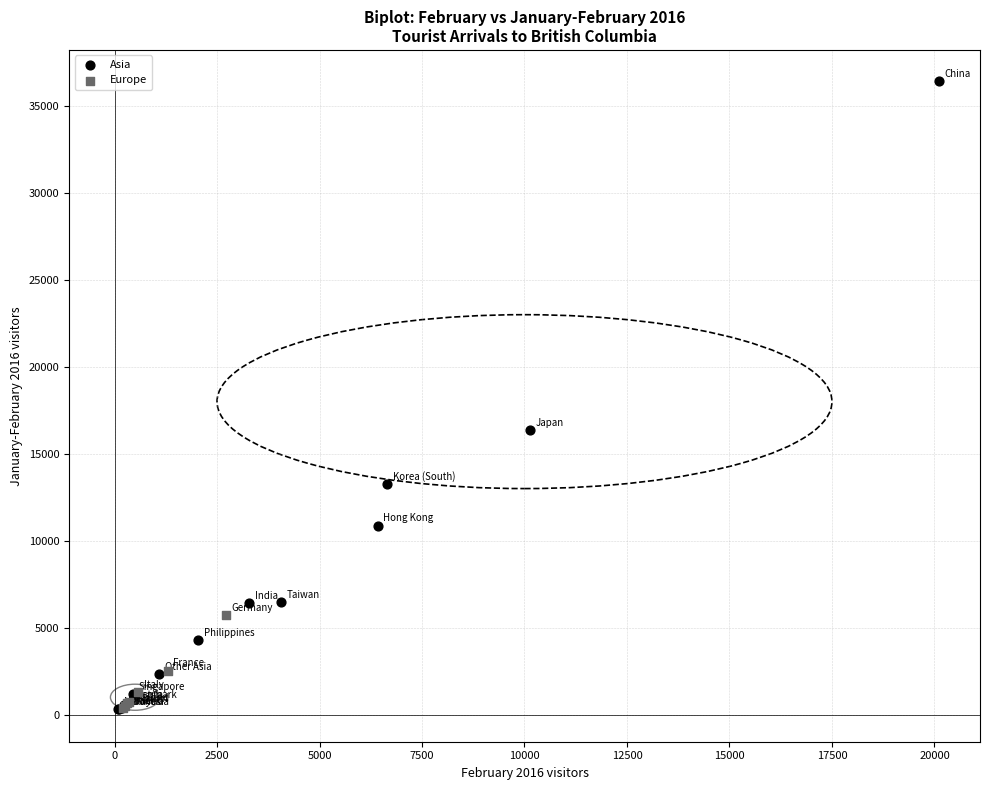

Which series has the largest Y range (max minus min)?

Asia